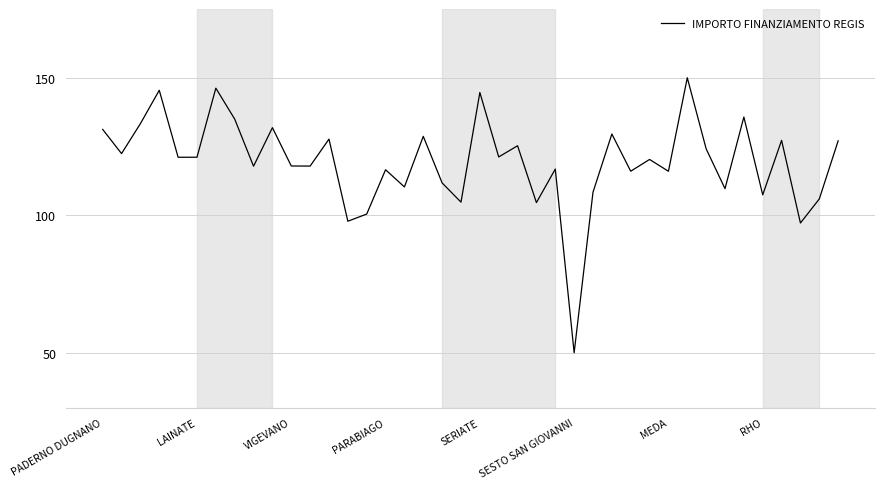

What is the difference between the maximum and minimum values?

100.0